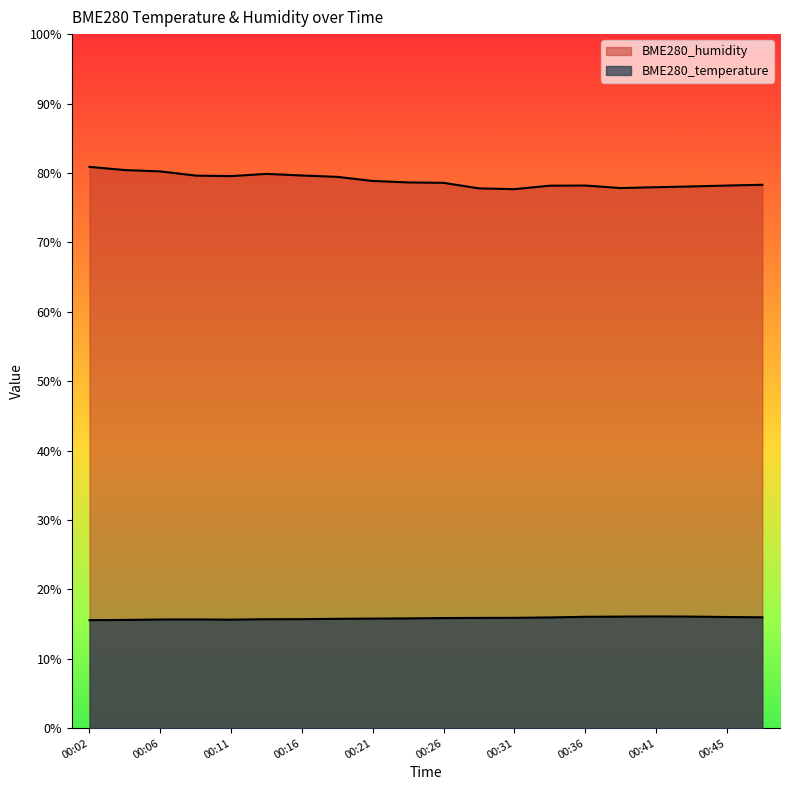

True or false: BME280_temperature and BME280_humidity intersect in this chart.

False